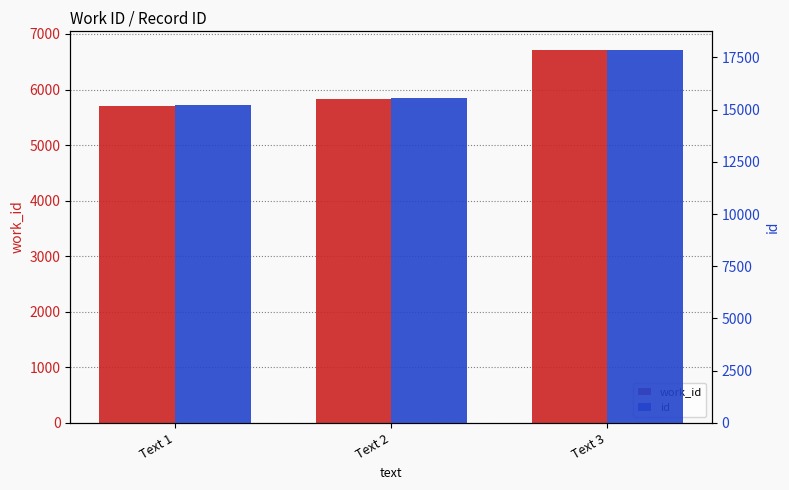

What is the maximum value shown in the chart?

17858